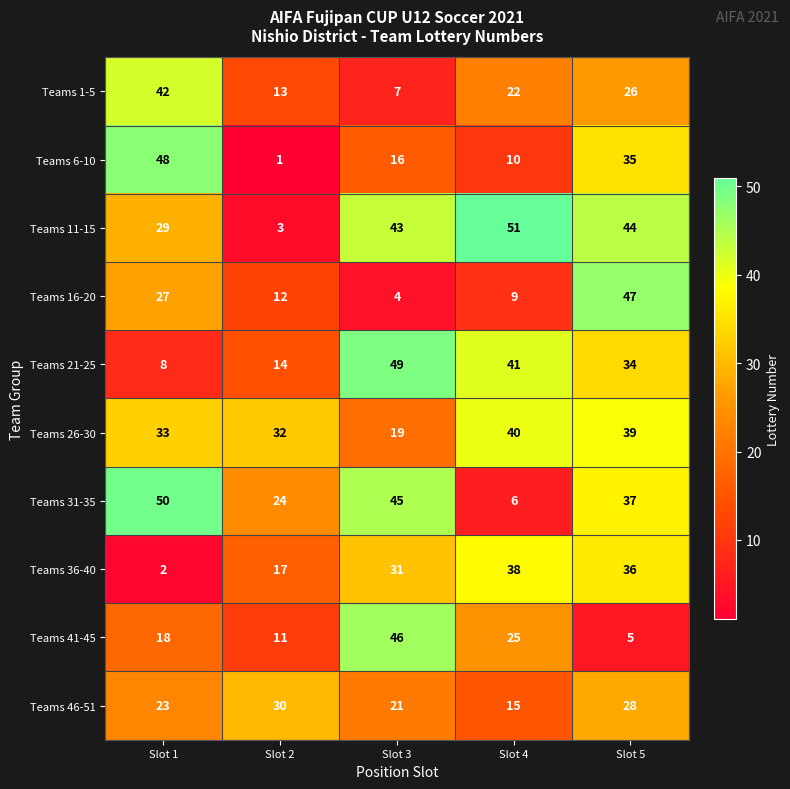

Which series changed the most between Slot 1 and Slot 2?

Teams 6-10